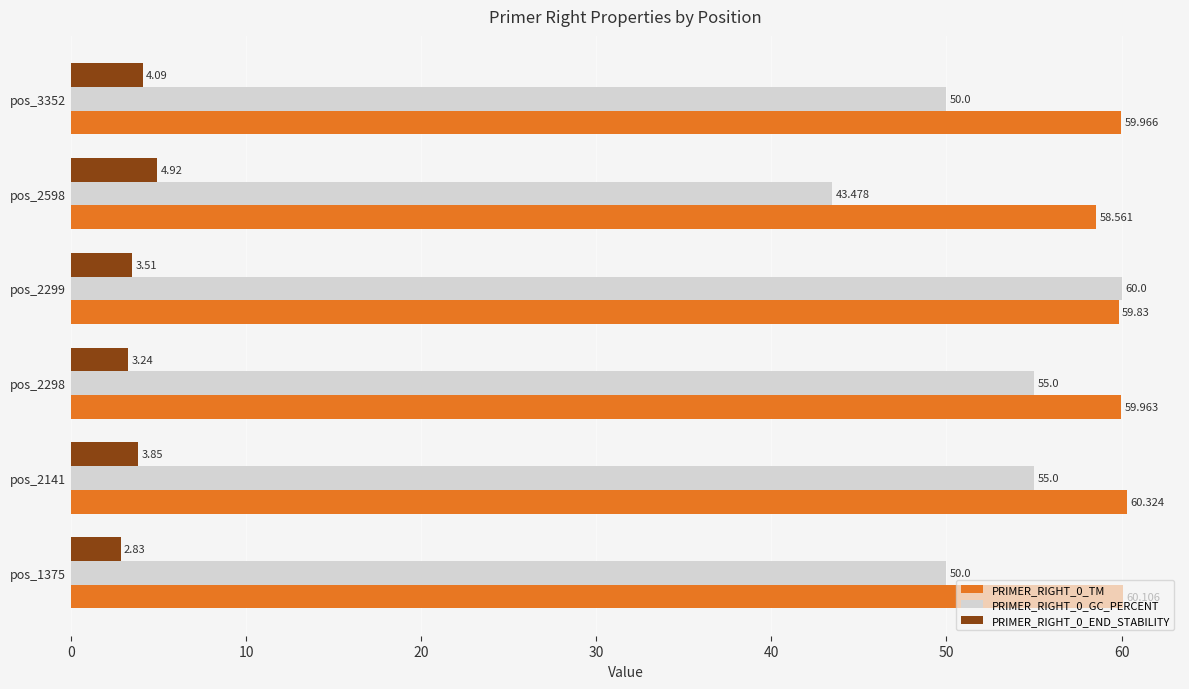

Is the value of PRIMER_RIGHT_0_GC_PERCENT at pos_2598 greater than the value of PRIMER_RIGHT_0_END_STABILITY at pos_2141?

Yes